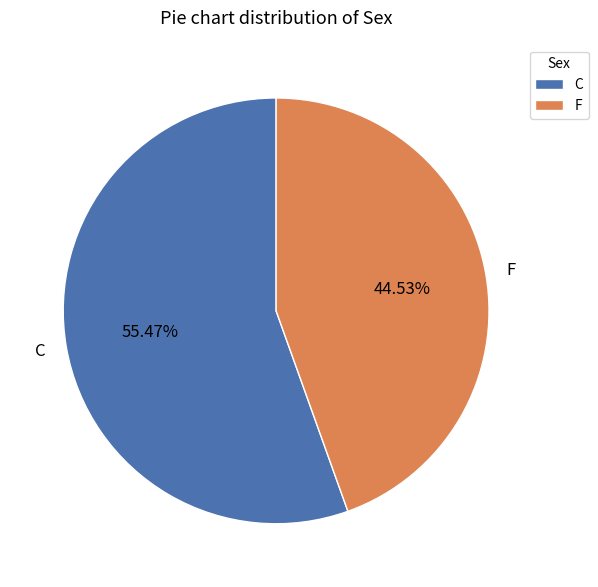

Is it true that F is 37% of the pie?

False